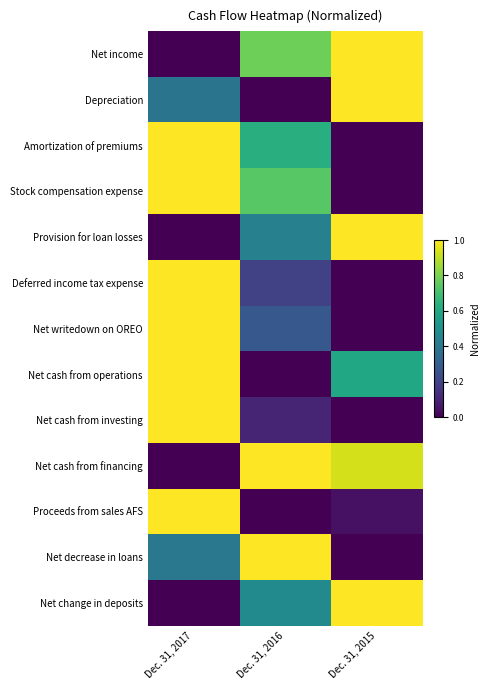

What is the total value across all series at Dec. 31, 2015?

5.6